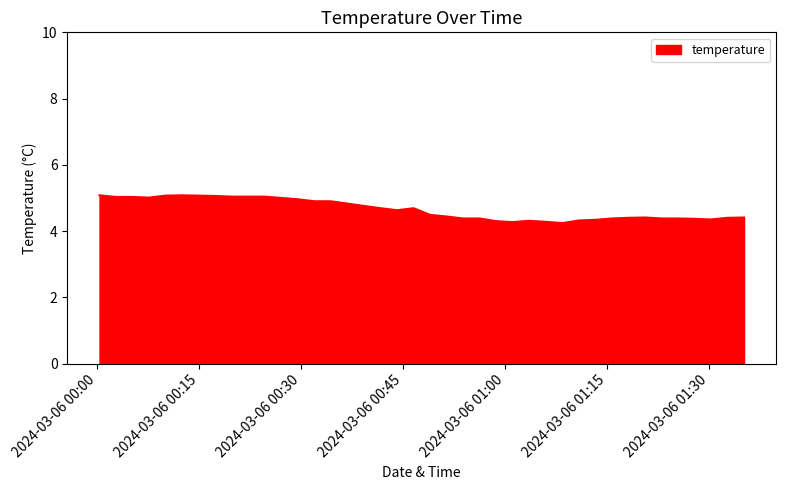

What is the difference between the maximum and minimum values?

0.8